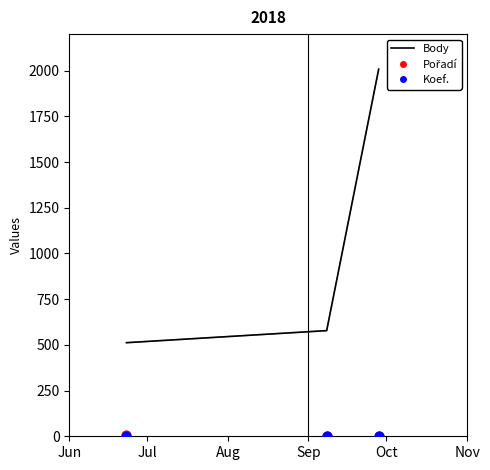

Which series has the widest spread of Y values?

Body